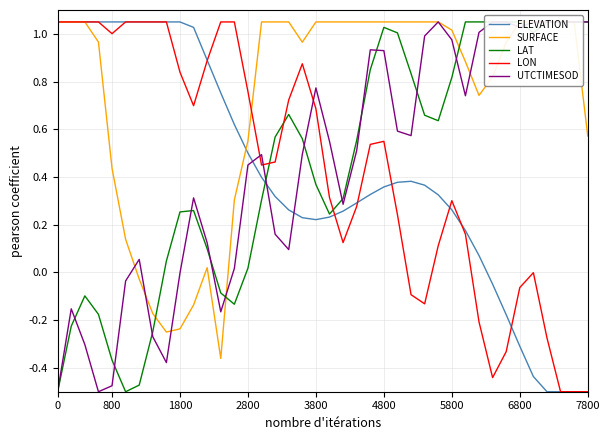

What is the value of the ELEVATION point at the 40th from the left?

-0.5